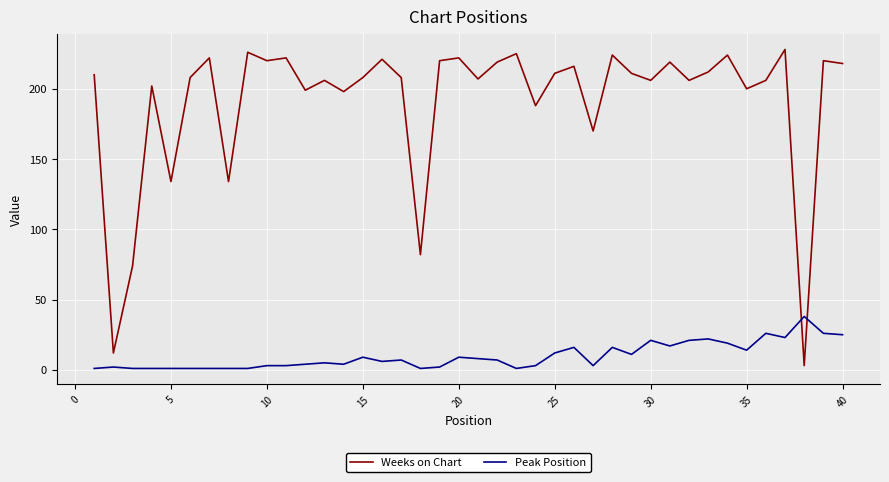

List the series in order of their peak value, lowest first.

Peak Position, Weeks on Chart